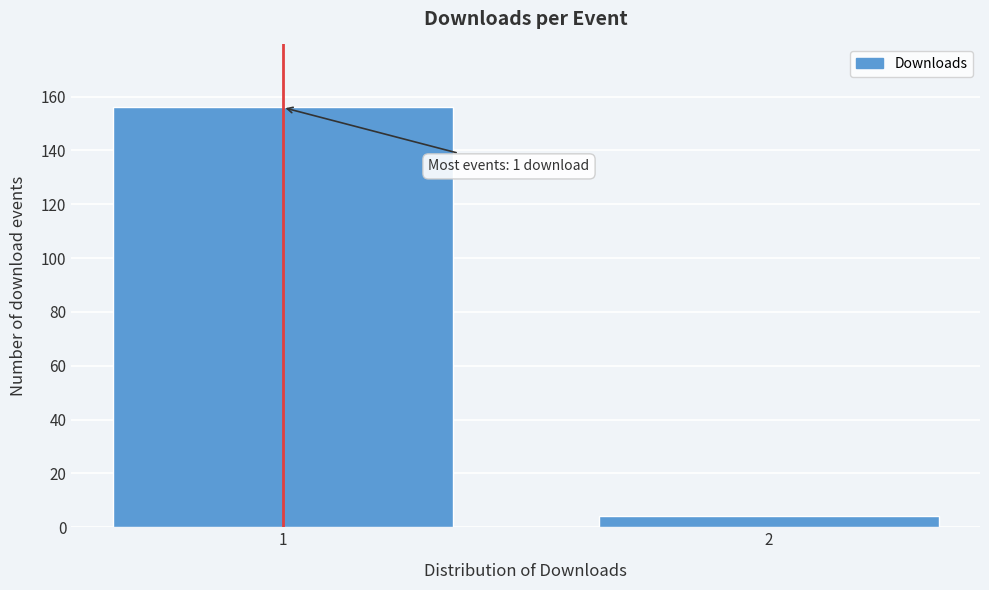

Reading left to right, what are all the values shown in this chart?

156	4